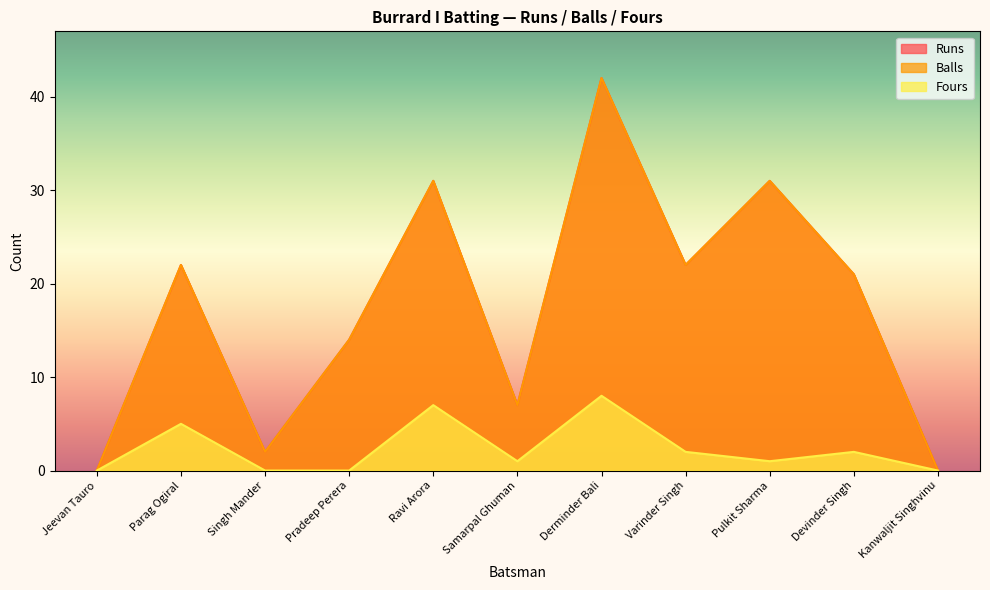

What is the difference between the maximum and minimum values in the Runs series?

42